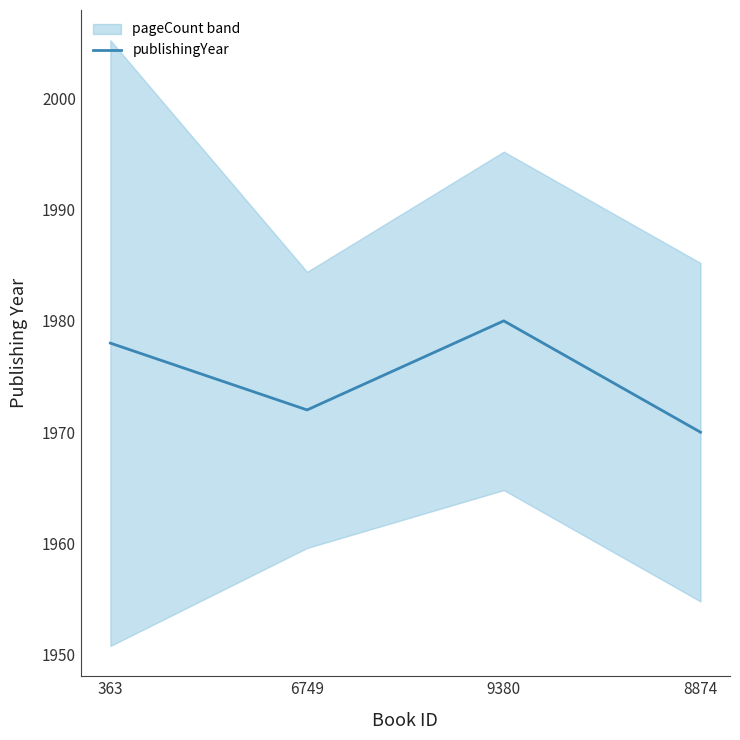

Is it true that the value at 8874 is 2979?

False